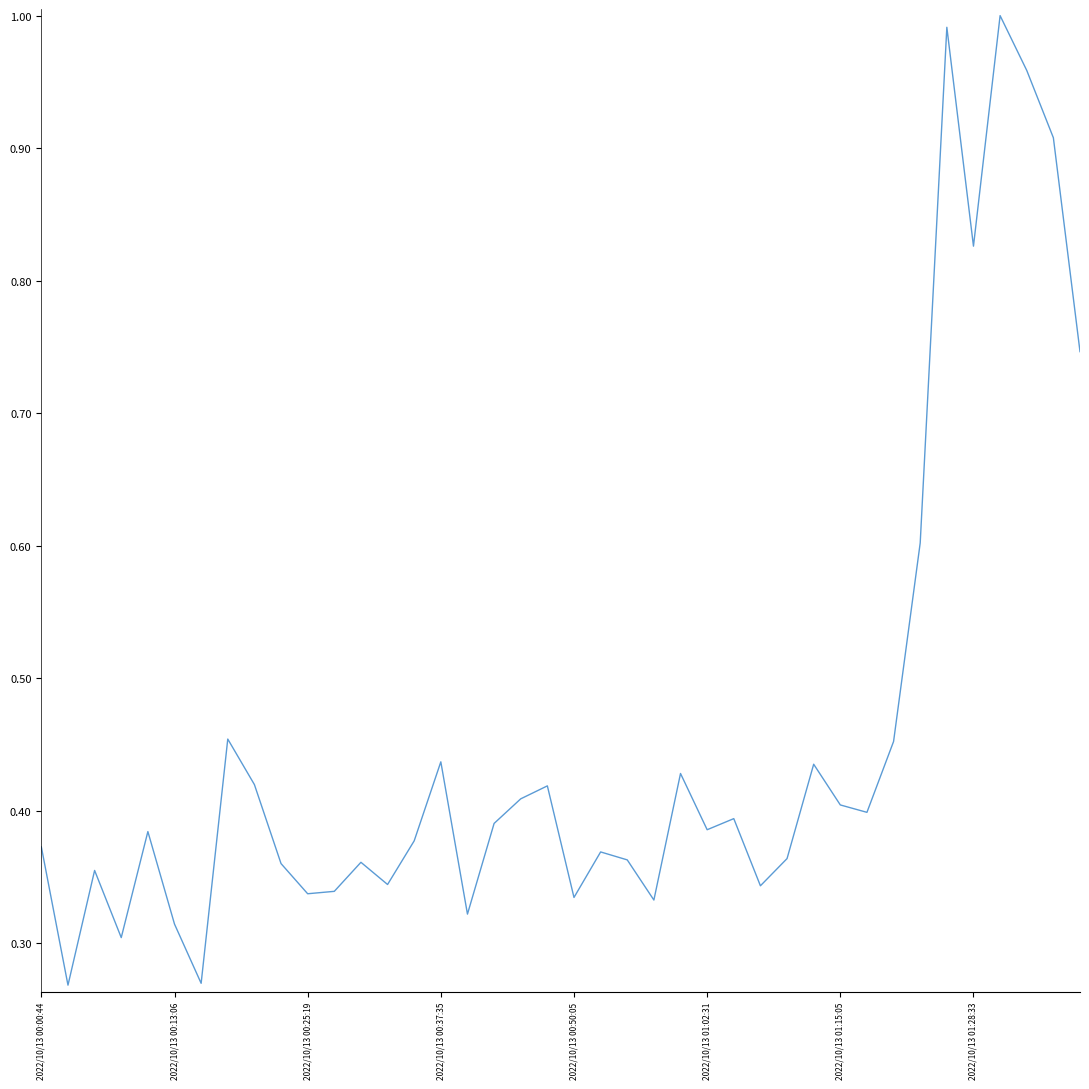

What is the average value?

0.5